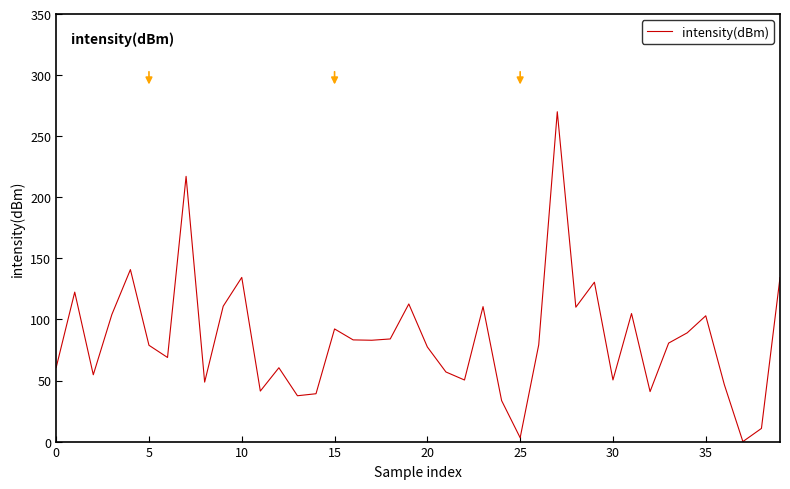

What is the difference between the maximum and minimum values?

270.0